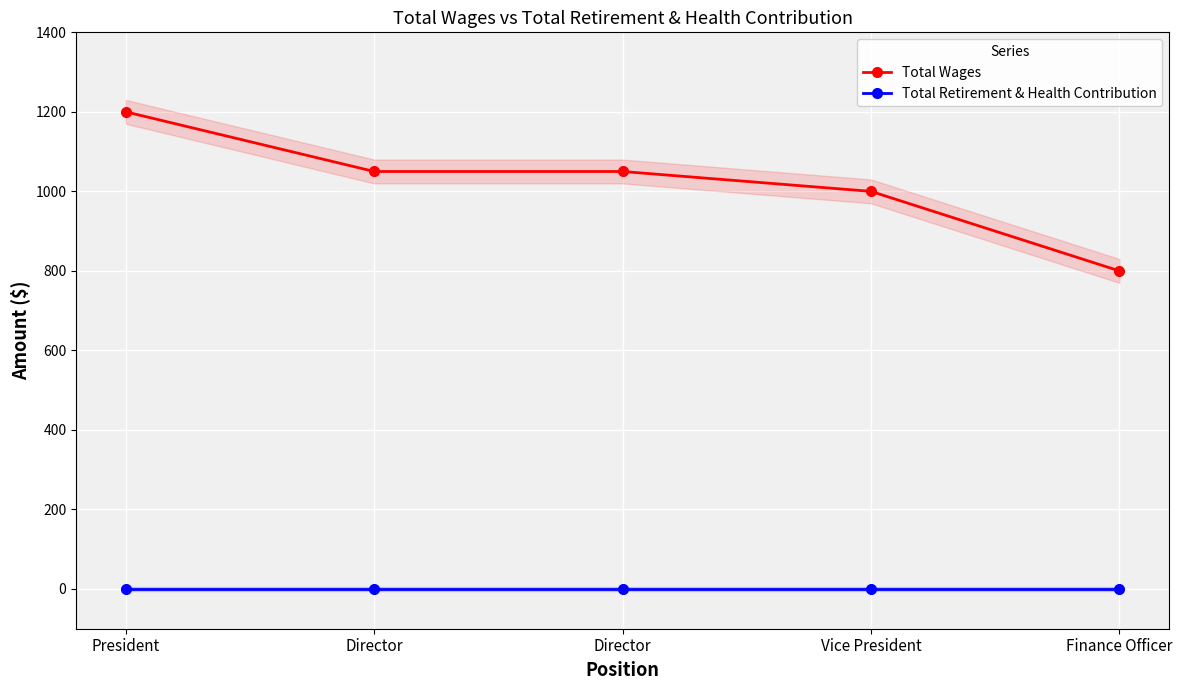

Is the value of Total Wages at Director greater than the value of Total Retirement & Health Contribution at Director?

Yes